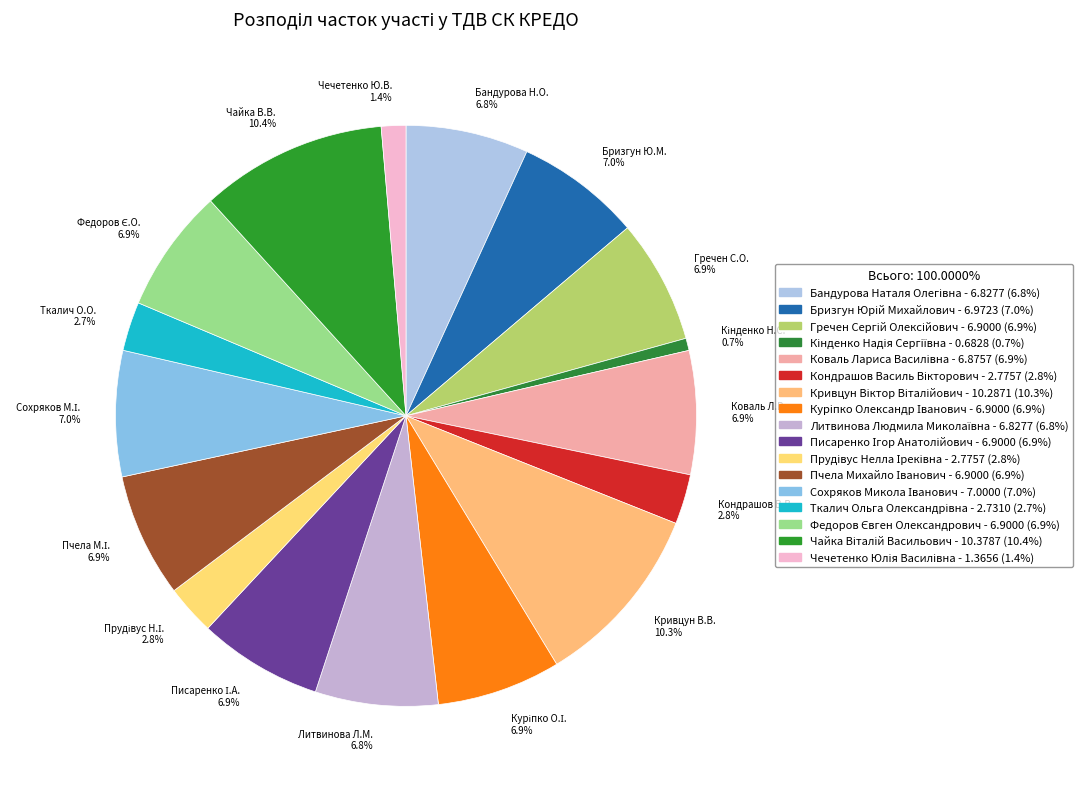

Is Литвинова Л.М. 6.8% the majority of the pie?

No